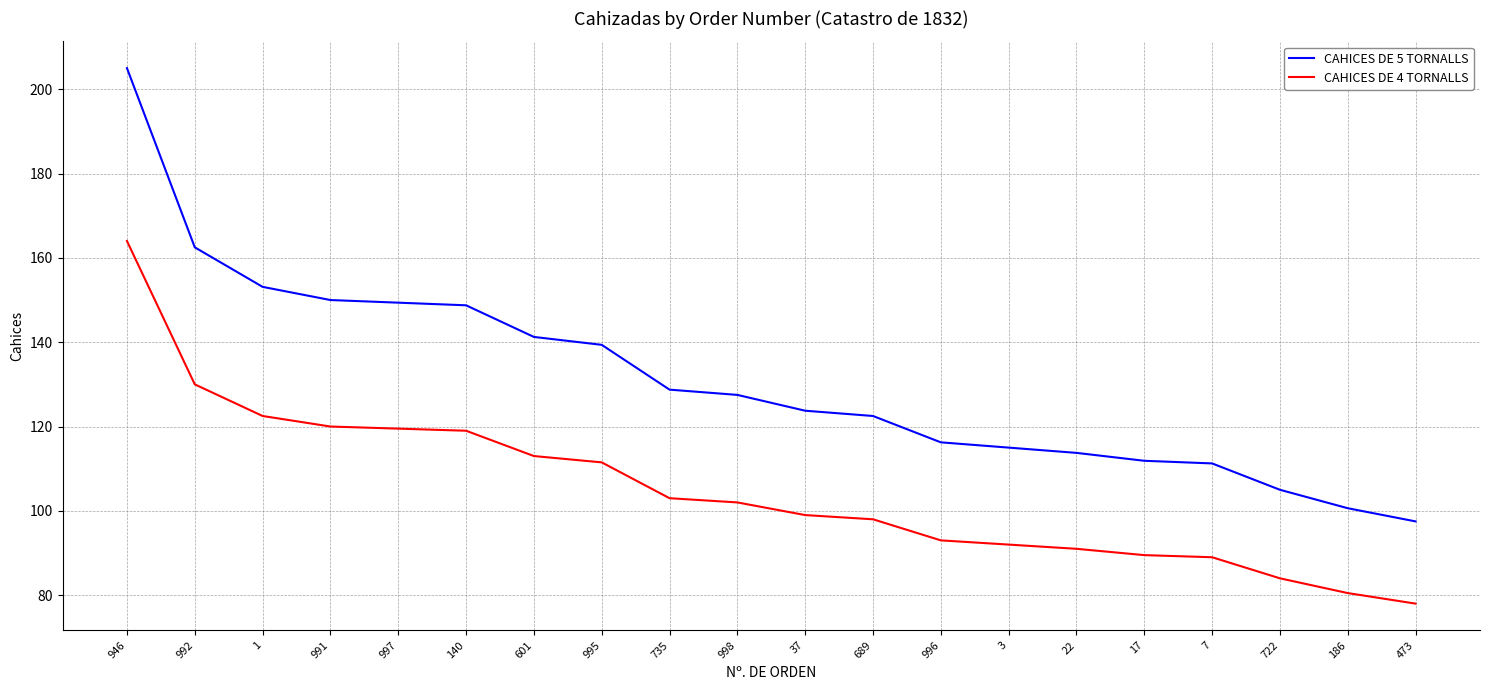

List the series in order of their peak value, highest first.

CAHICES DE 5 TORNALLS, CAHICES DE 4 TORNALLS